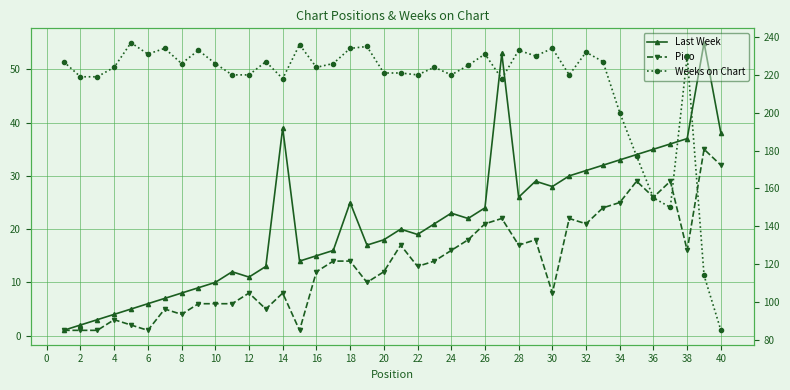

Reading right to left, list all the values displayed in this chart.

Last Week: 38	55	37	36	35	34	33	32	31	30	28	29	26	53	24	22	23	21	19	20	18	17	25	16	15	14	39	13	11	12	10	9	8	7	6	5	4	3	2	1
Pico: 32	35	16	29	26	29	25	24	21	22	8	18	17	22	21	18	16	14	13	17	12	10	14	14	12	1	8	5	8	6	6	6	4	5	1	2	3	1	1	1
Weeks on Chart: 85	114	230	150	155	177	200	227	232	220	234	230	233	218	231	225	220	224	220	221	221	235	234	226	224	236	218	227	220	220	226	233	226	234	231	237	224	219	219	227